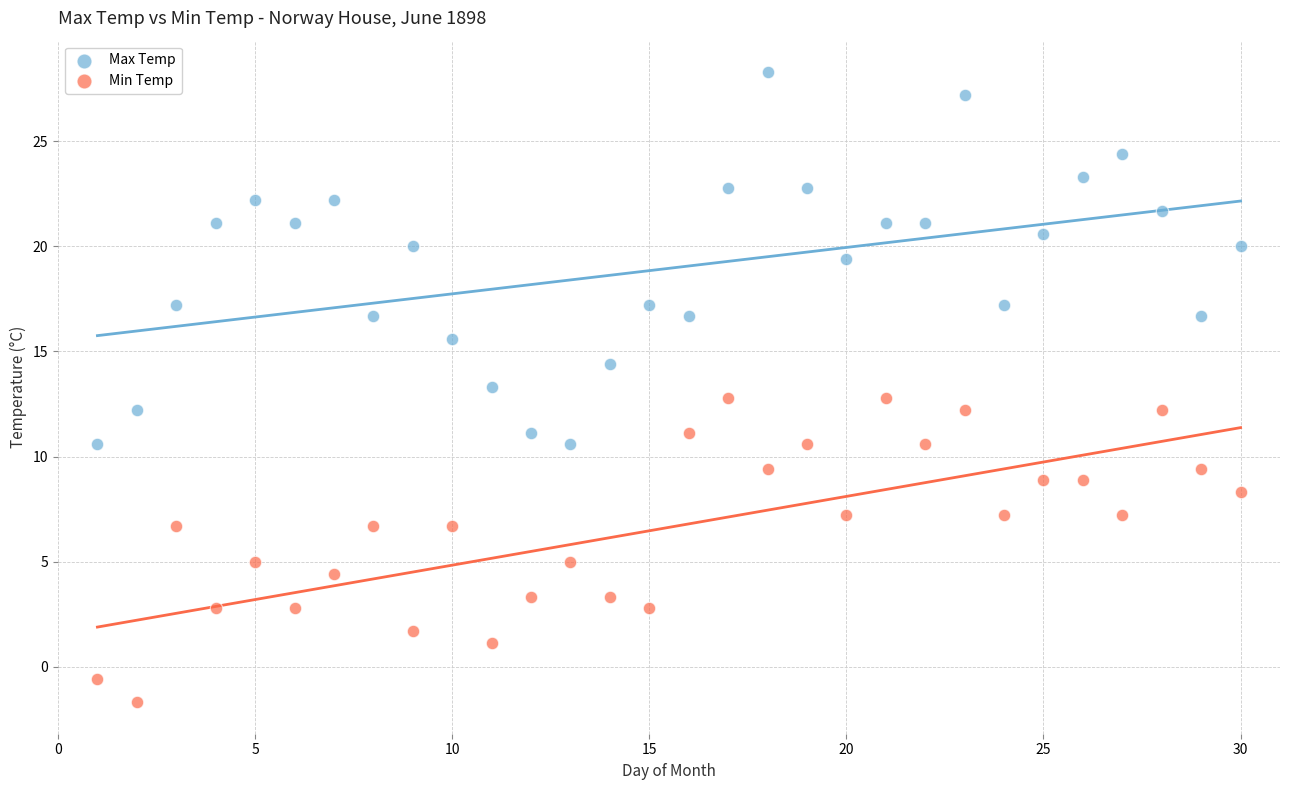

Across all data points, what is the range of X values (max minus min)?

29.0